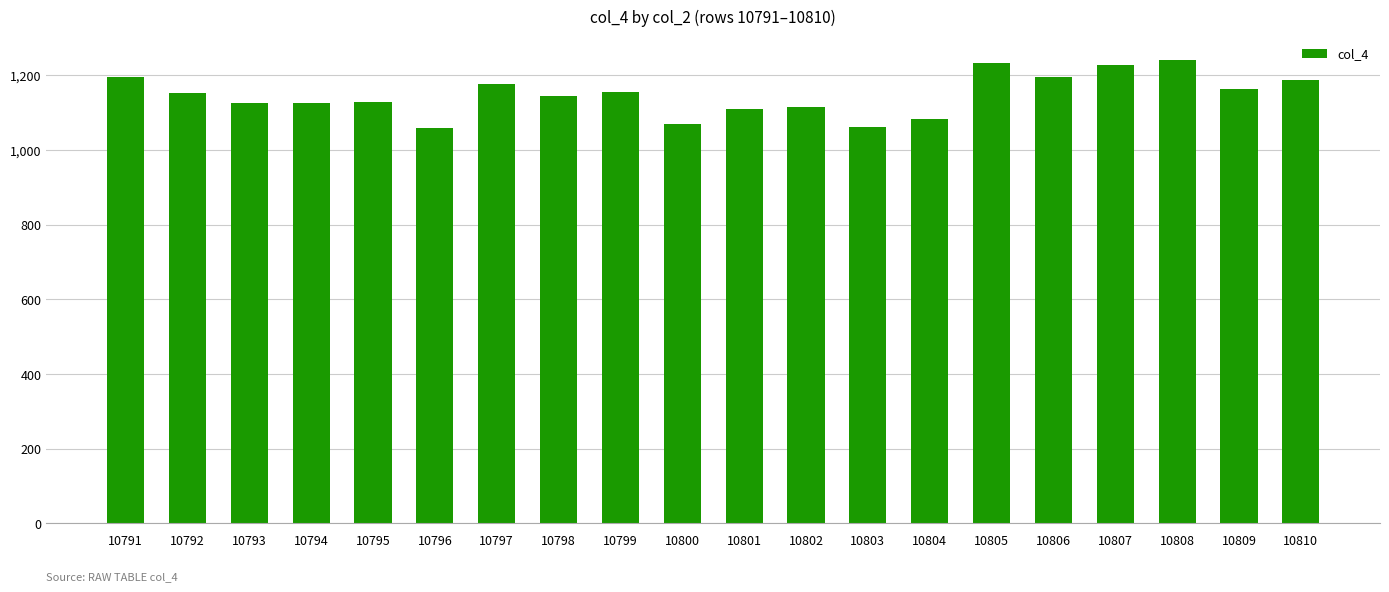

What is the maximum value shown in the chart?

1242